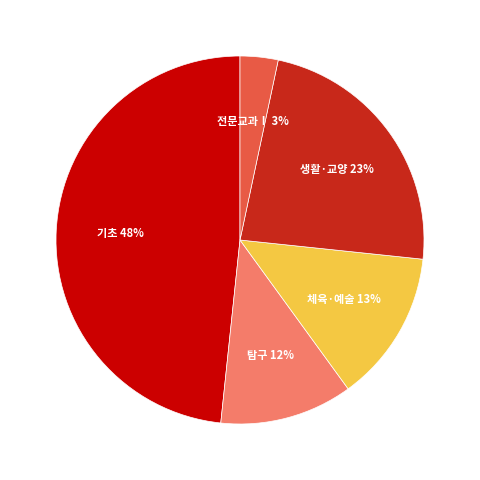

To the nearest percent, what is the difference between the largest and smallest slice percentages?

45%